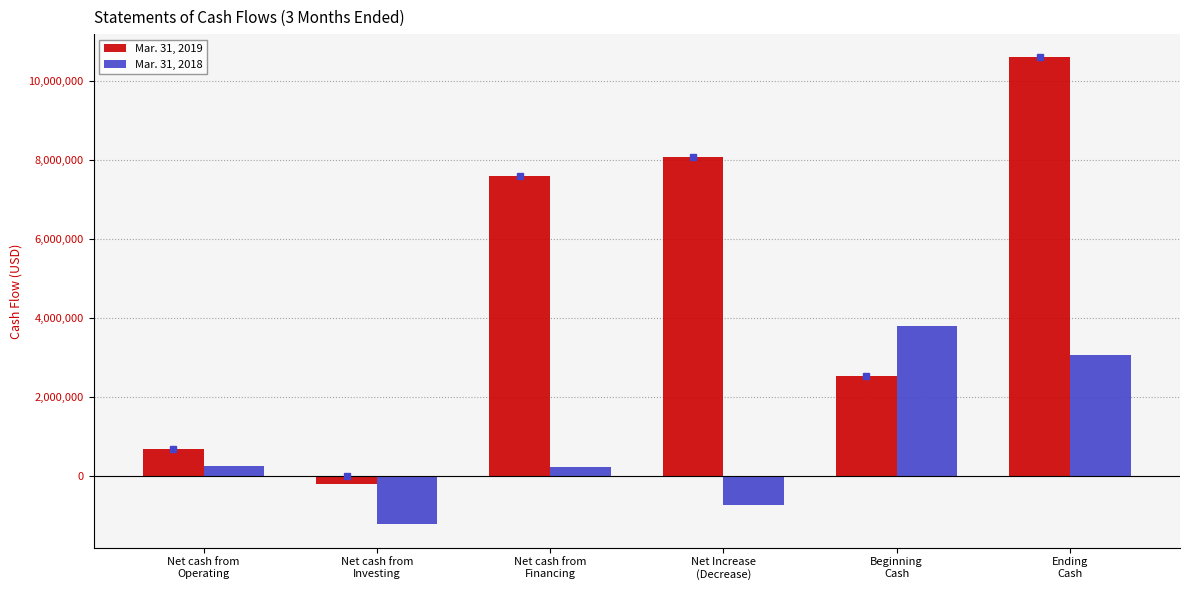

Are the bars horizontal?

No